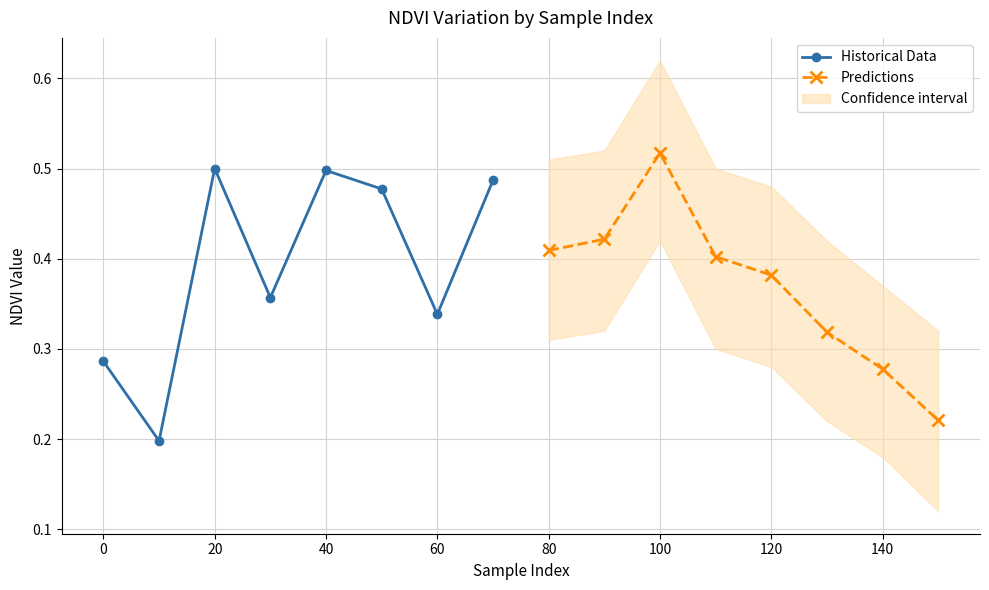

In Predictions, how many points are higher than both neighbors (excluding endpoints)?

1